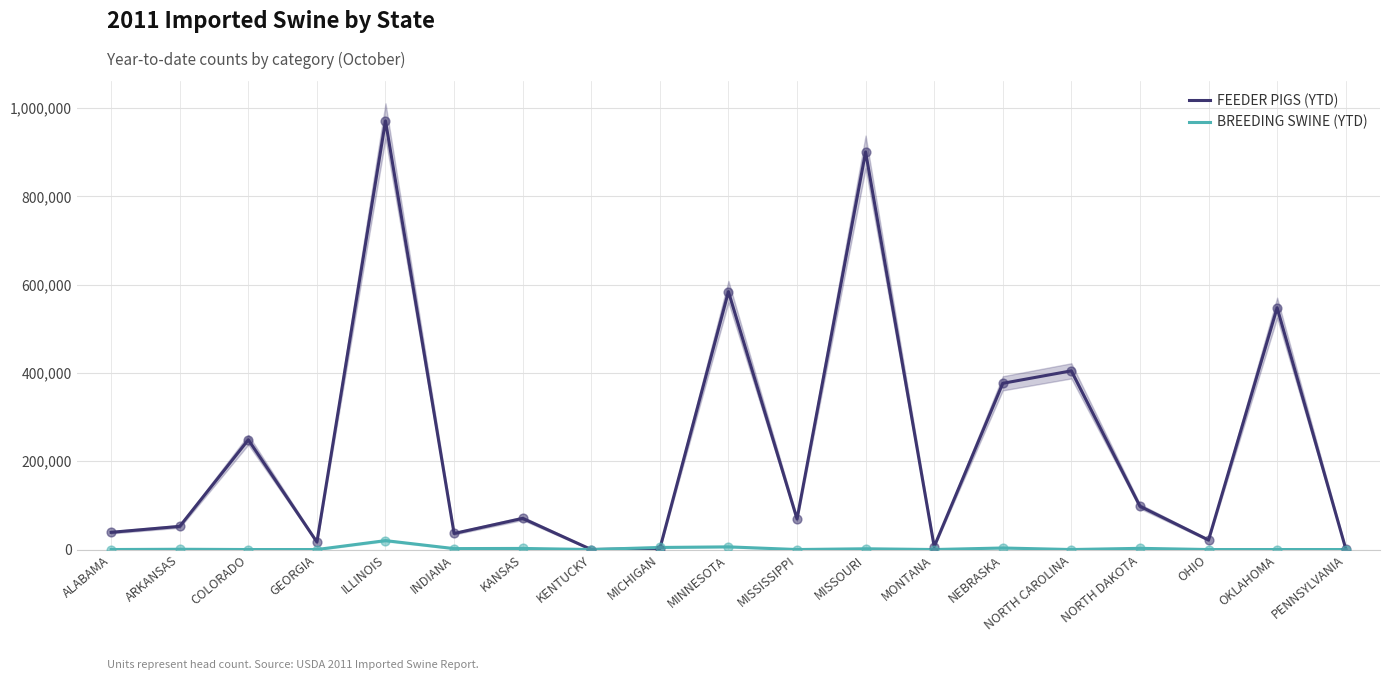

Which series has the widest spread of Y values?

FEEDER PIGS (YTD)